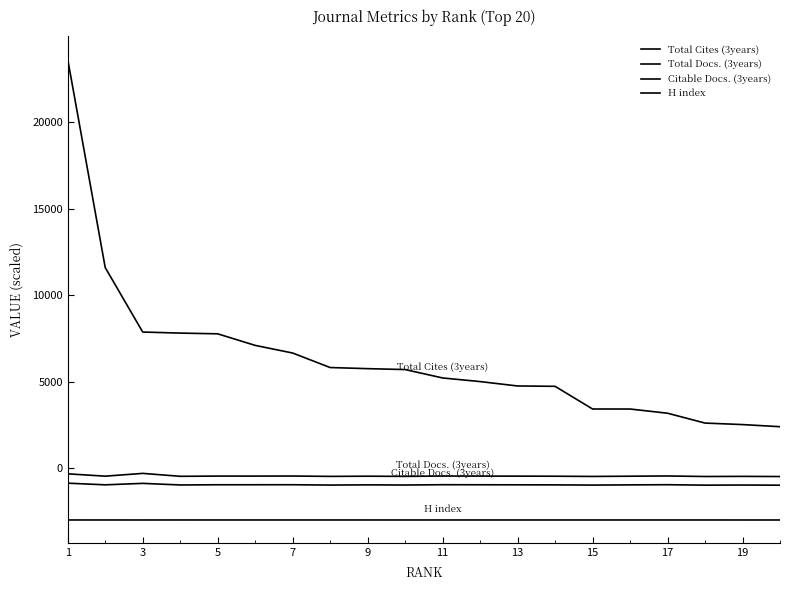

Does the chart have visible grid lines?

No